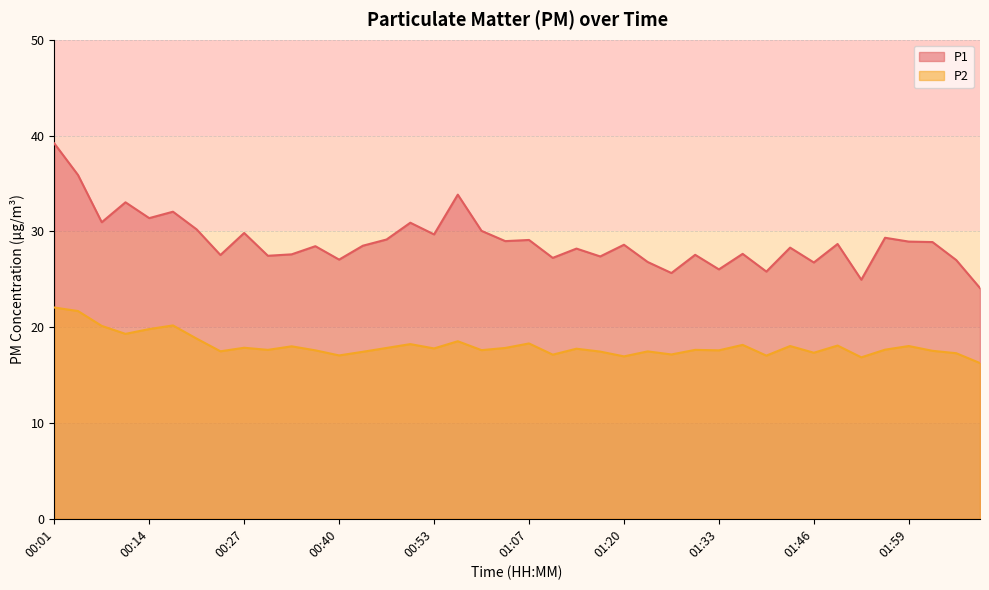

The value of P2 at 00:50 is 8.5. True or false?

False